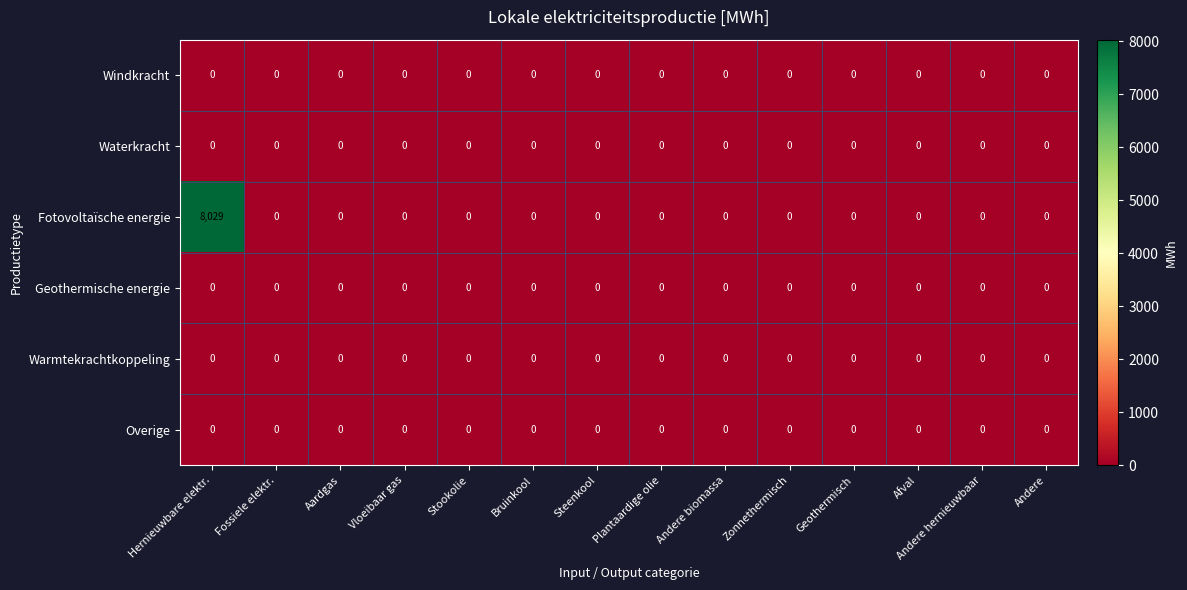

Which series has the largest total across all categories?

Fotovoltaïsche energie